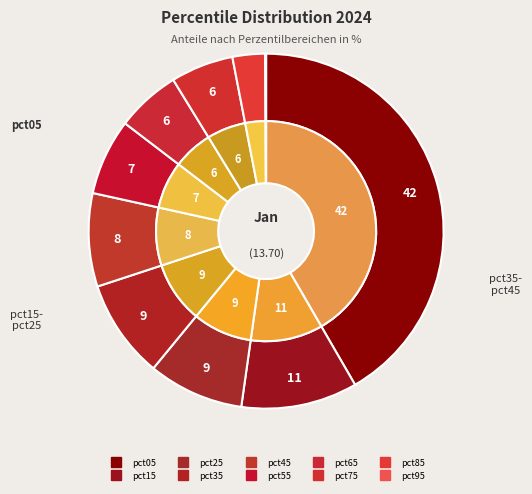

Does 4 account for over 50% of the chart?

No